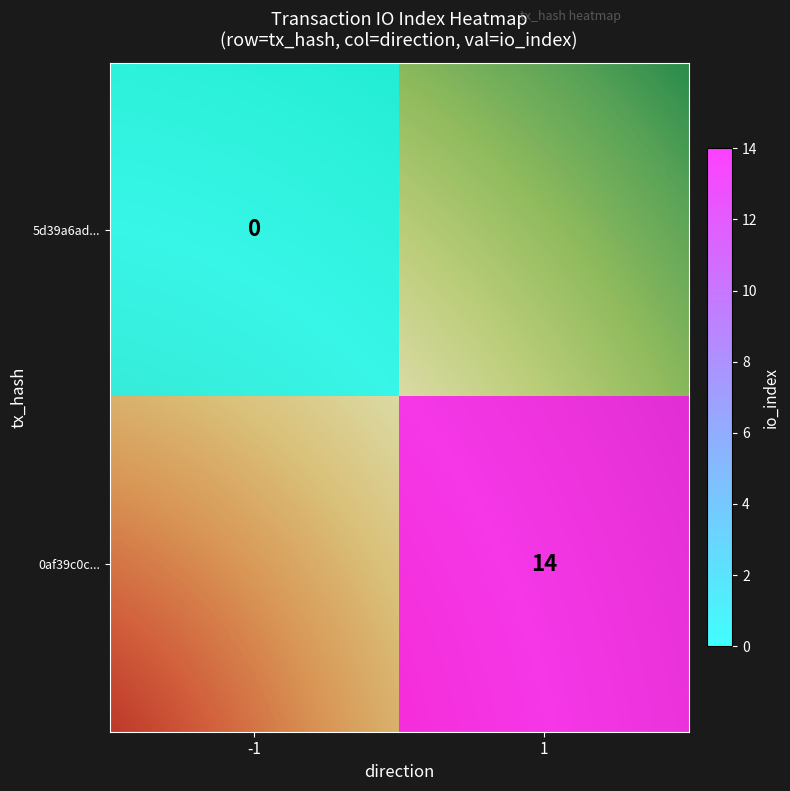

What is the sum of the 0af39c0c98ecc0fd9ac83340c6112cd37524645 values at direction and io_index?

15